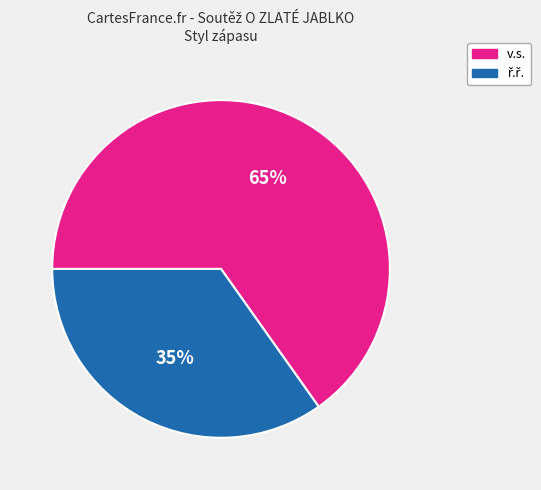

The v.s. slice represents 65% of the pie. True or false?

True